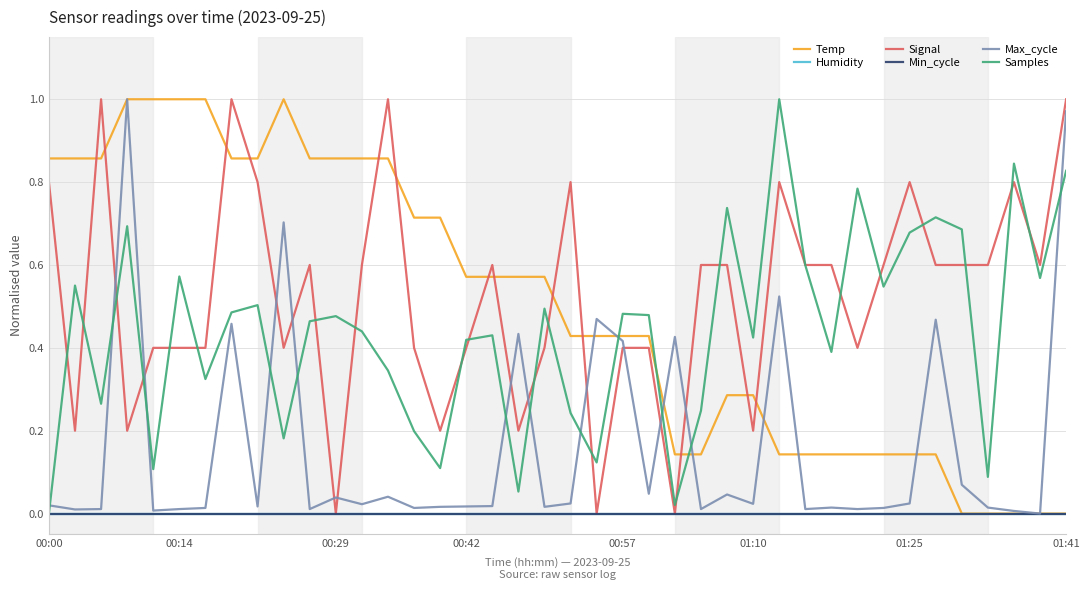

What is the sum of all Signal values?

21.0